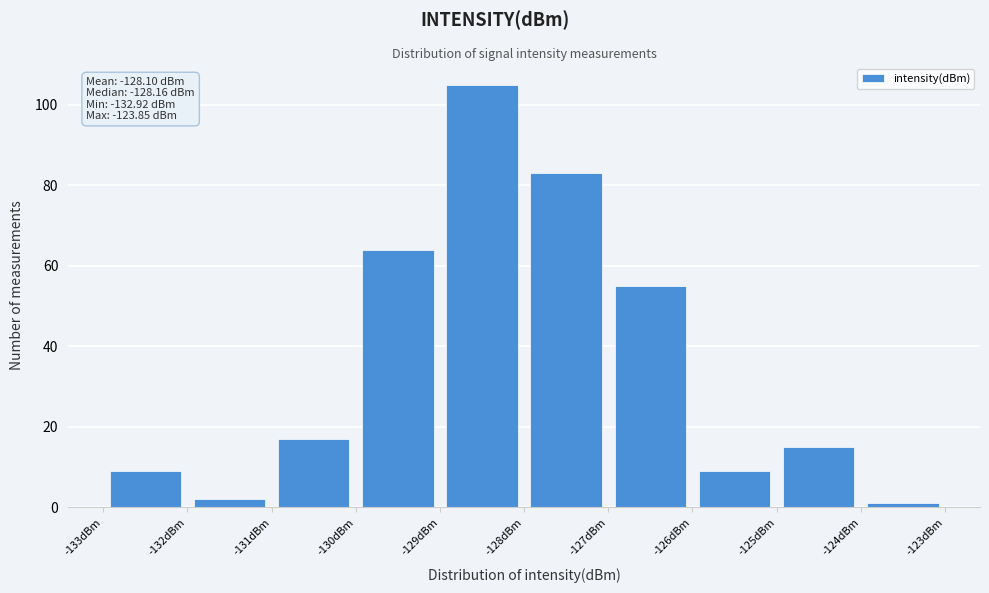

Over which range of the x-axis is the bar tallest?

-129 to -128